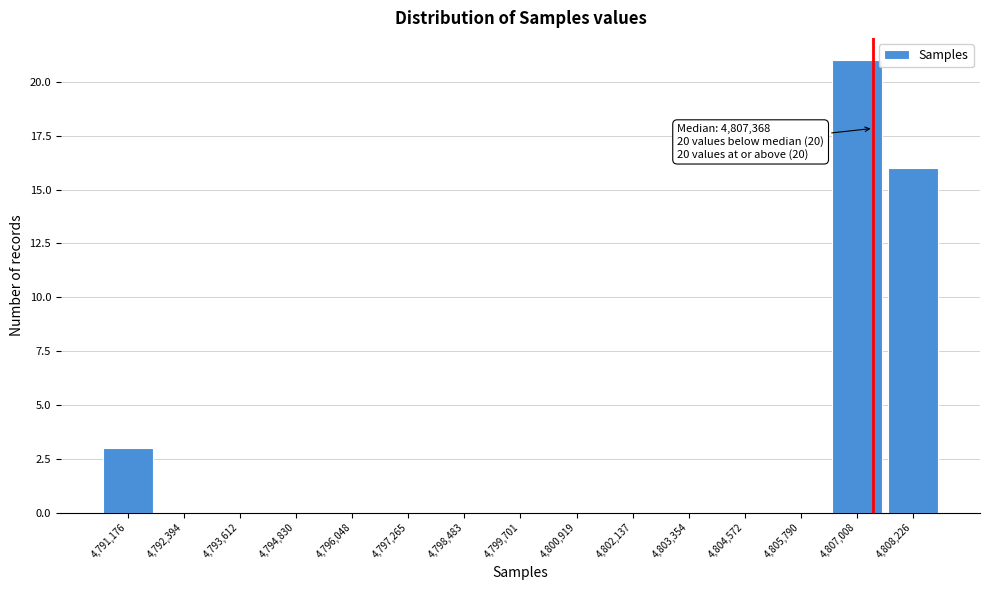

Which range on the x-axis has the tallest bar?

4806400 to 4807600